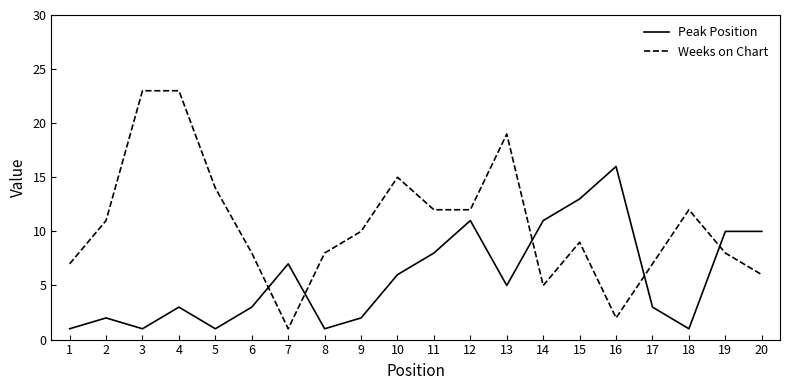

At which category does Peak Position reach its first local peak?

2